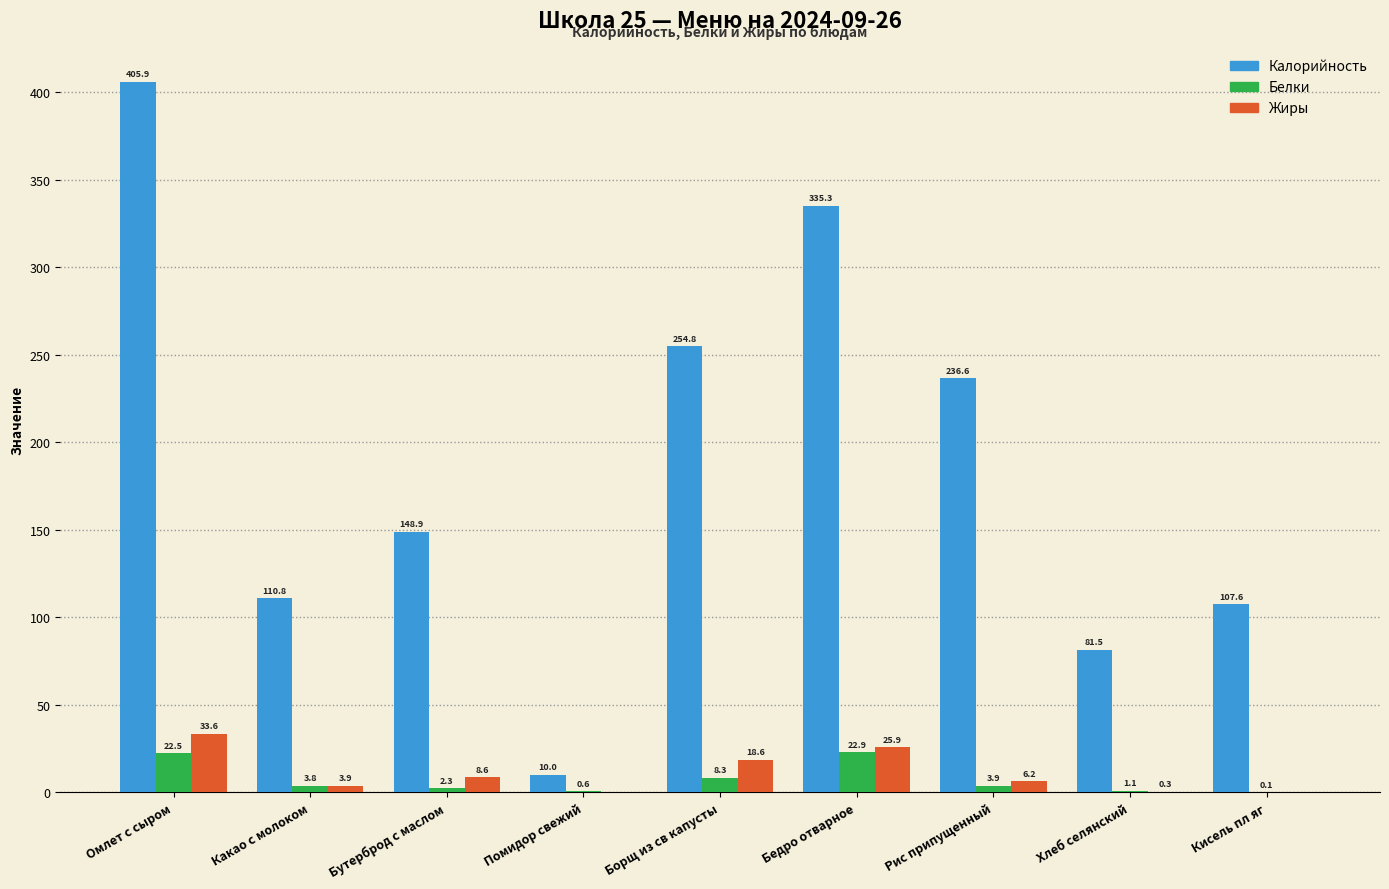

Which series changed the most between Омлет с сыром and Бедро отварное?

Калорийность